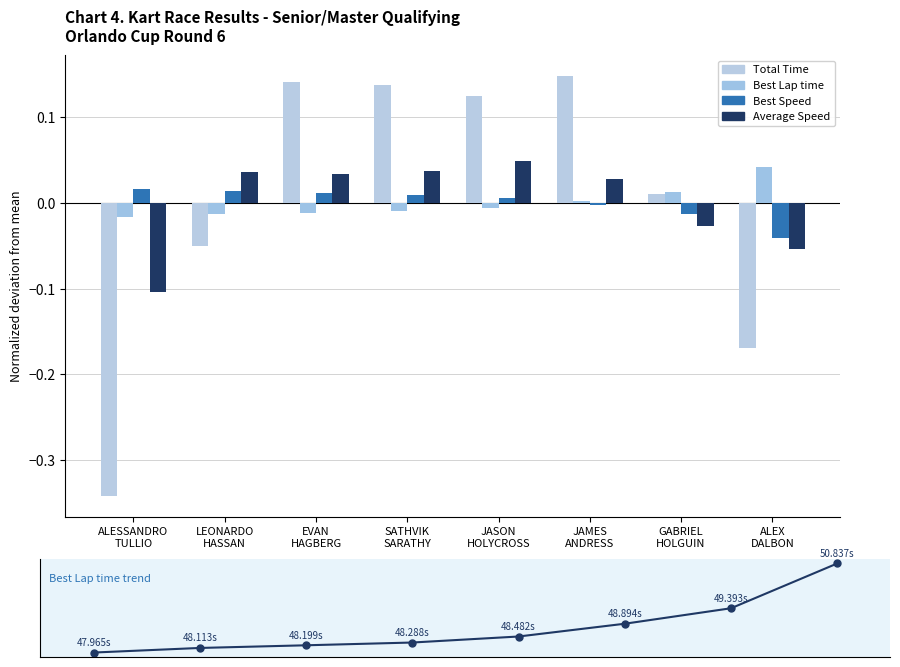

Reading left to right, list all the values displayed in this chart.

Total Time: ALESSANDRO
TULLIO=-0.3	LEONARDO
HASSAN=-0.1	EVAN
HAGBERG=0.1	SATHVIK
SARATHY=0.1	JASON
HOLYCROSS=0.1	JAMES
ANDRESS=0.1	GABRIEL
HOLGUIN=0.0	ALEX
DALBON=-0.2
Best Lap time: ALESSANDRO
TULLIO=-0.0	LEONARDO
HASSAN=-0.0	EVAN
HAGBERG=-0.0	SATHVIK
SARATHY=-0.0	JASON
HOLYCROSS=-0.0	JAMES
ANDRESS=0.0	GABRIEL
HOLGUIN=0.0	ALEX
DALBON=0.0
Best Speed: ALESSANDRO
TULLIO=0.0	LEONARDO
HASSAN=0.0	EVAN
HAGBERG=0.0	SATHVIK
SARATHY=0.0	JASON
HOLYCROSS=0.0	JAMES
ANDRESS=-0.0	GABRIEL
HOLGUIN=-0.0	ALEX
DALBON=-0.0
Average Speed: ALESSANDRO
TULLIO=-0.1	LEONARDO
HASSAN=0.0	EVAN
HAGBERG=0.0	SATHVIK
SARATHY=0.0	JASON
HOLYCROSS=0.0	JAMES
ANDRESS=0.0	GABRIEL
HOLGUIN=-0.0	ALEX
DALBON=-0.1
Best Lap time (normalized): ALESSANDRO
TULLIO=0.0	LEONARDO
HASSAN=0.1	EVAN
HAGBERG=0.1	SATHVIK
SARATHY=0.1	JASON
HOLYCROSS=0.2	JAMES
ANDRESS=0.3	GABRIEL
HOLGUIN=0.5	ALEX
DALBON=1.0